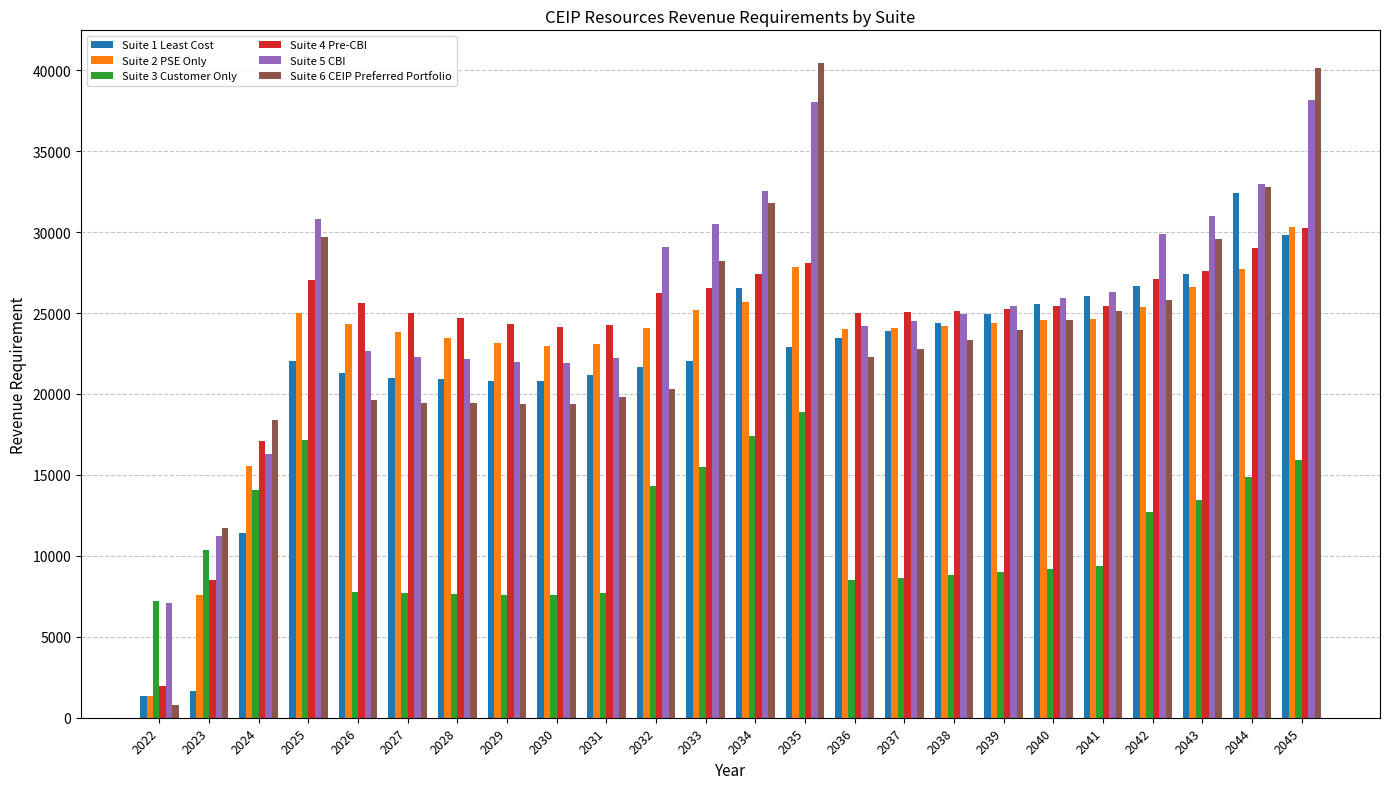

Is it true that Suite 2 PSE Only equals 1358.6 at 2022?

True